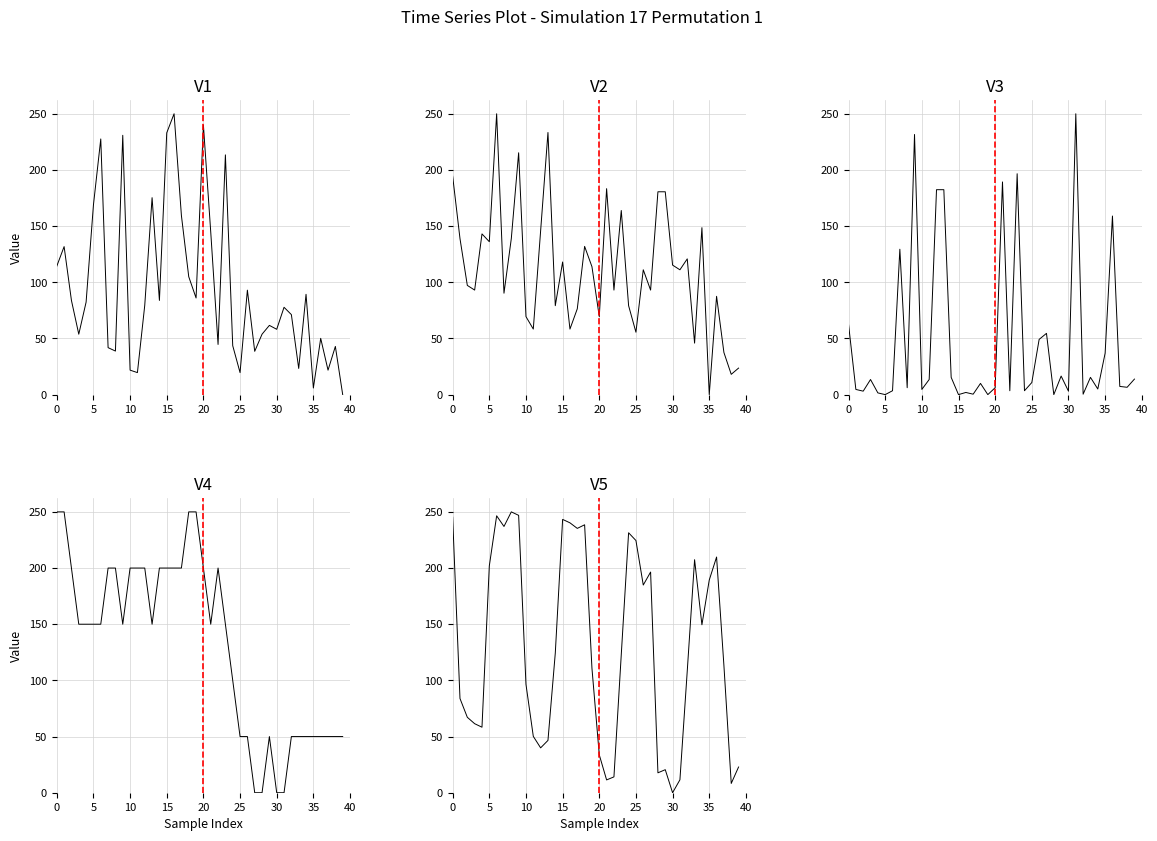

How many values in the V1 series exceed 79?

20